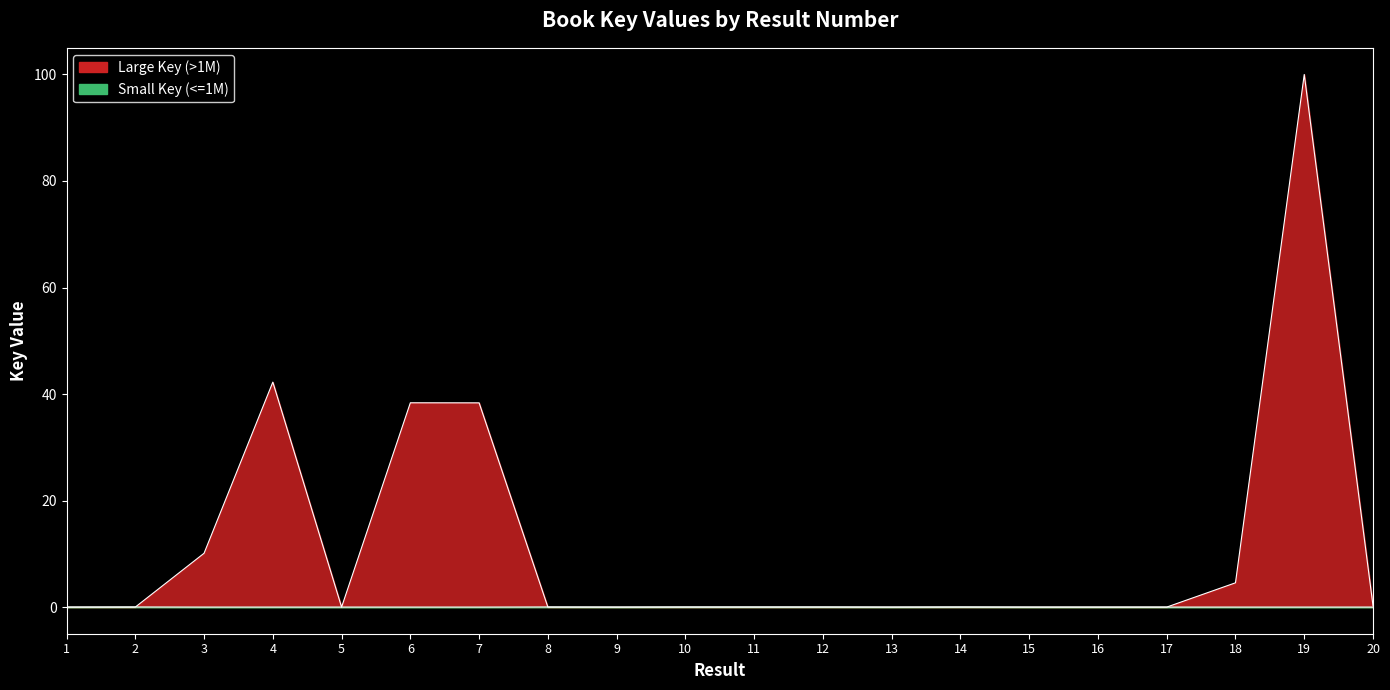

The chart shows a value of -58.2 at 11. True or false?

False